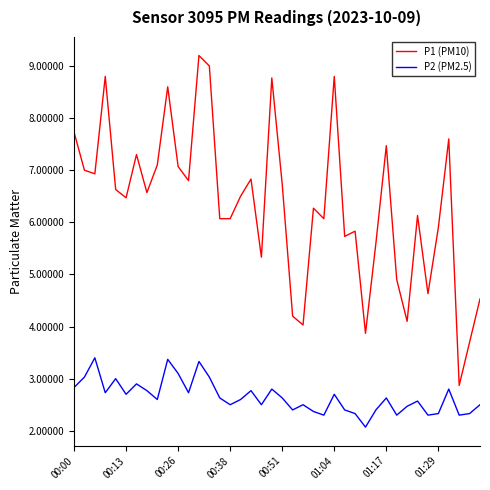

Which series has the largest total across all categories?

P1 (PM10)